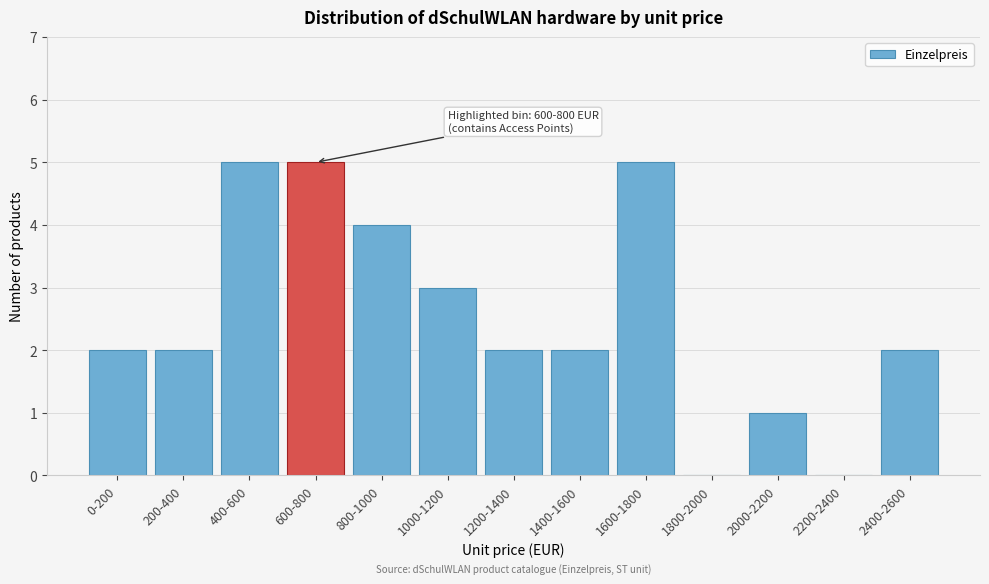

Reading left to right, transcribe all the data shown in this chart.

0-200=2	200-400=2	400-600=5	600-800=5	800-1000=4	1000-1200=3	1200-1400=2	1400-1600=2	1600-1800=5	1800-2000=0	2000-2200=1	2200-2400=0	2400-2600=2